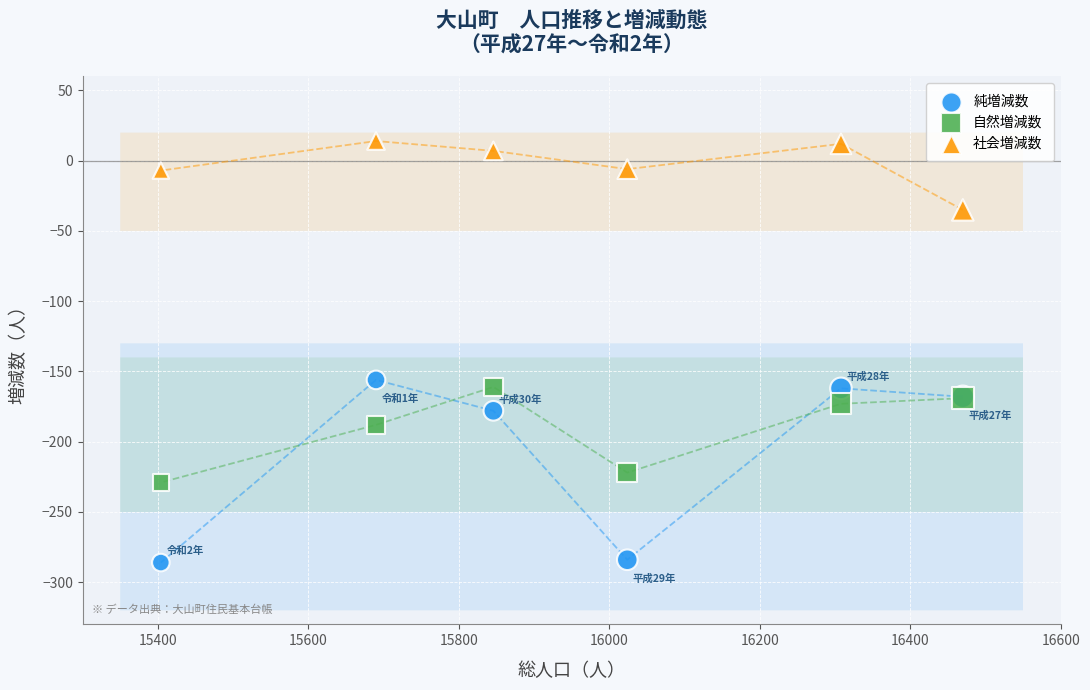

Which series reaches the maximum Y coordinate?

社会増減数